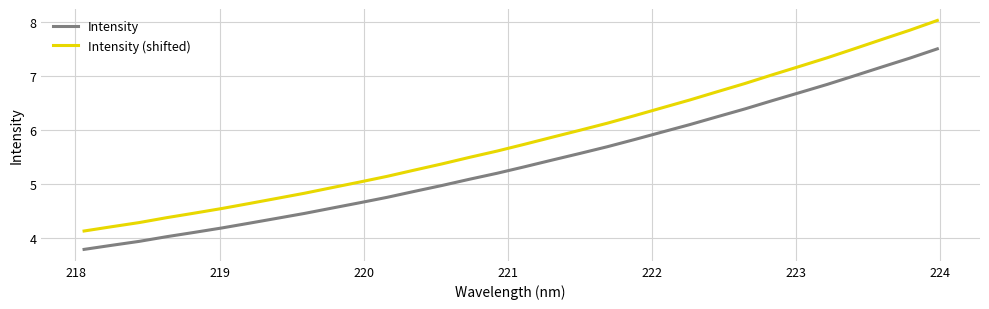

How many lines are shown in the chart?

2